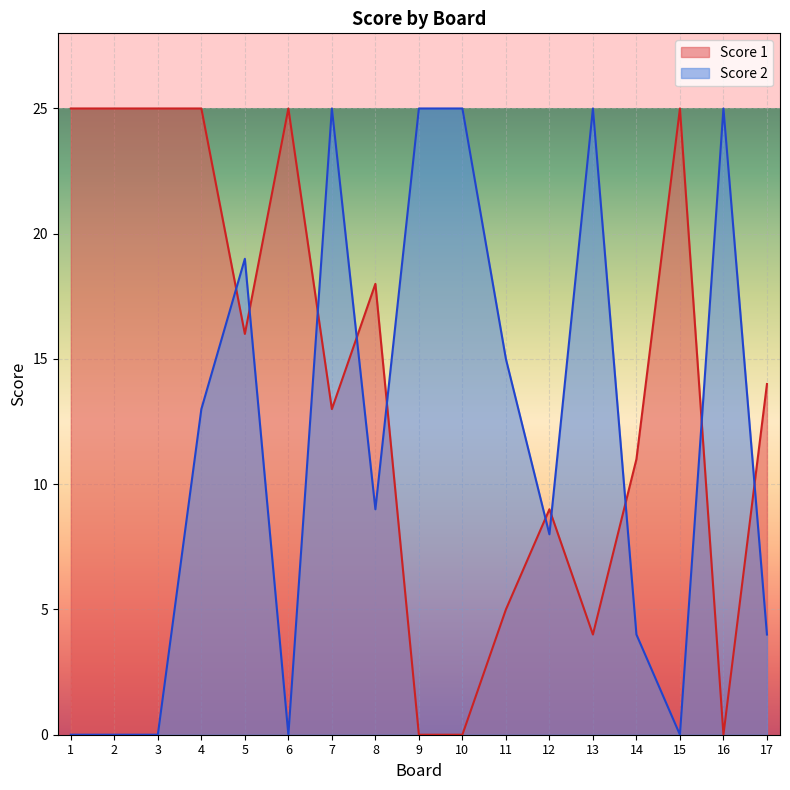

At which category is the sum across all series the highest?

4